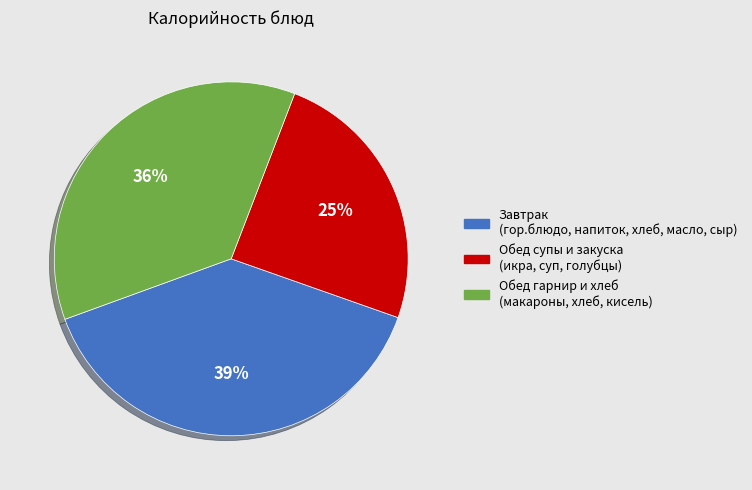

To the nearest percent, what is the average slice percentage?

33%